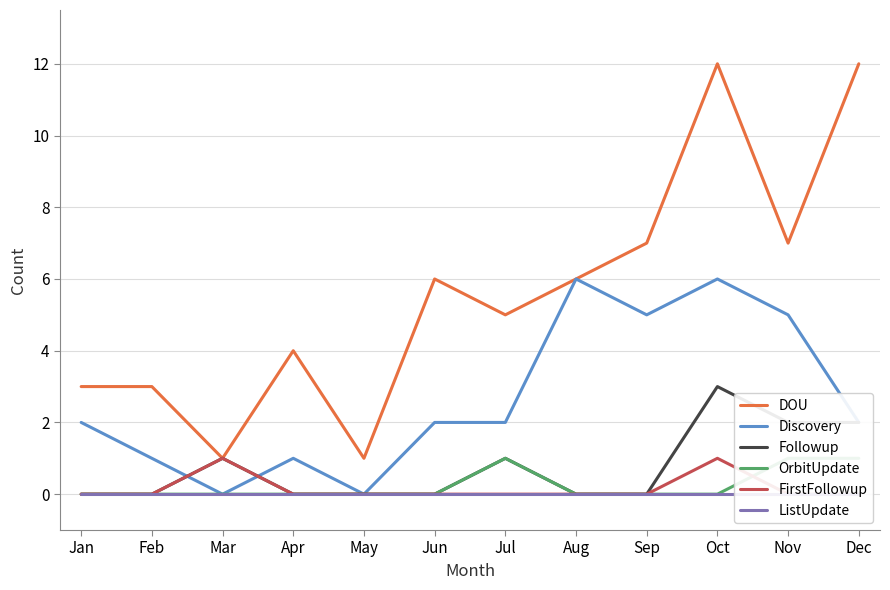

Where is ListUpdate nearest to the value 0?

Jan